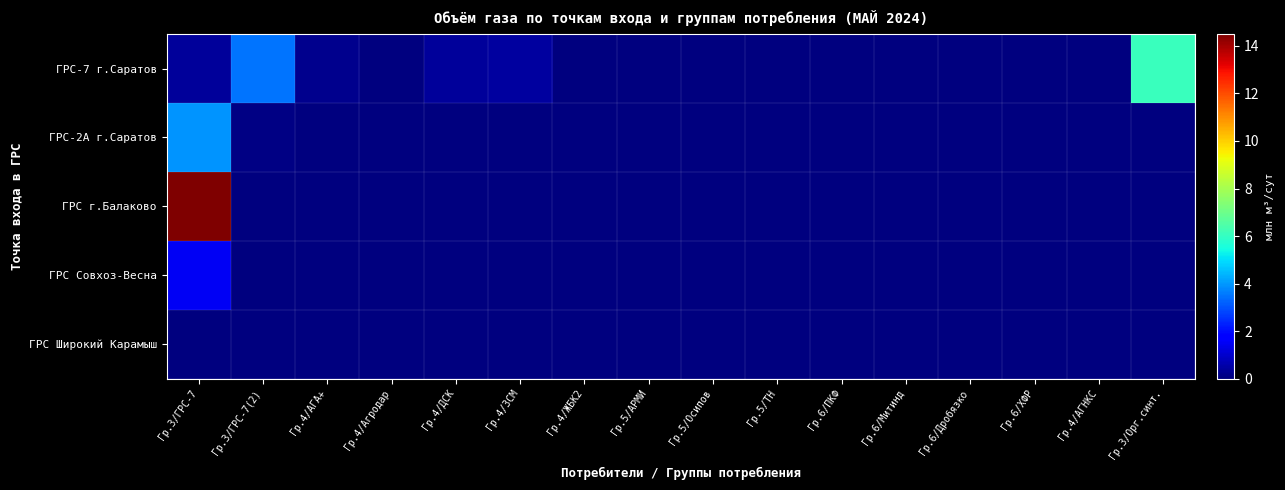

Which series has the largest total across all categories?

ГРС г.Балаково